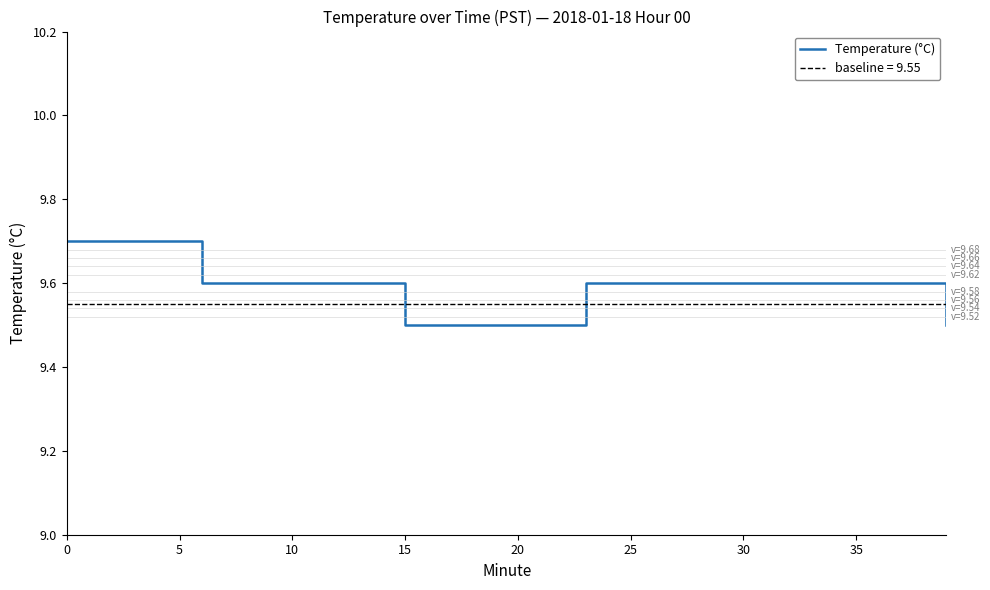

How many series are shown in this chart?

1